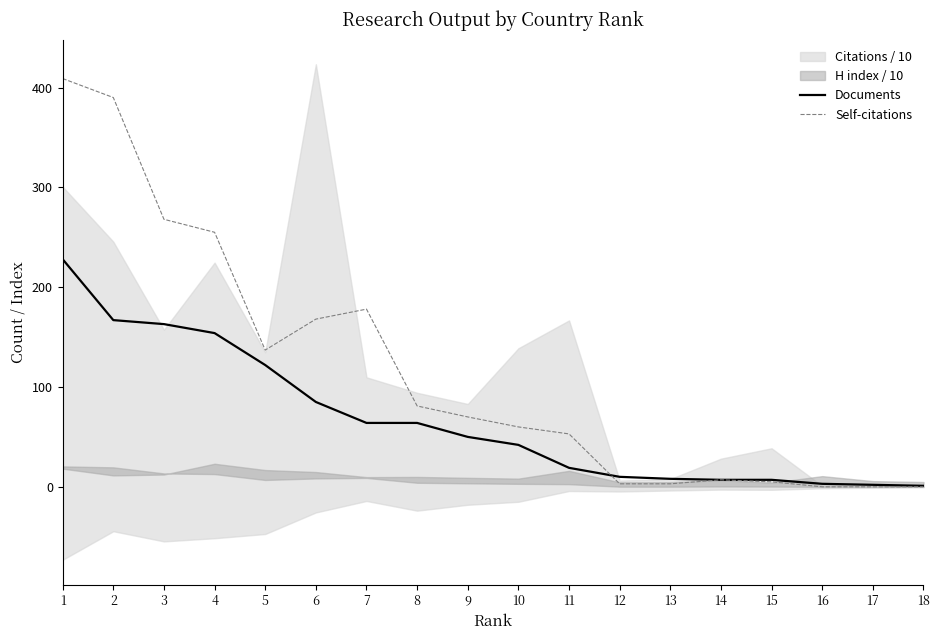

The value of Self-citations at 5 is 193. True or false?

False